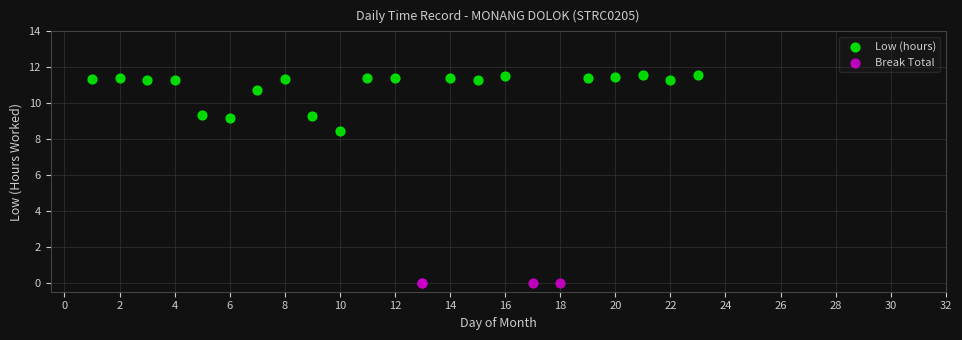

Which series contains the lowest Y value?

Break Total